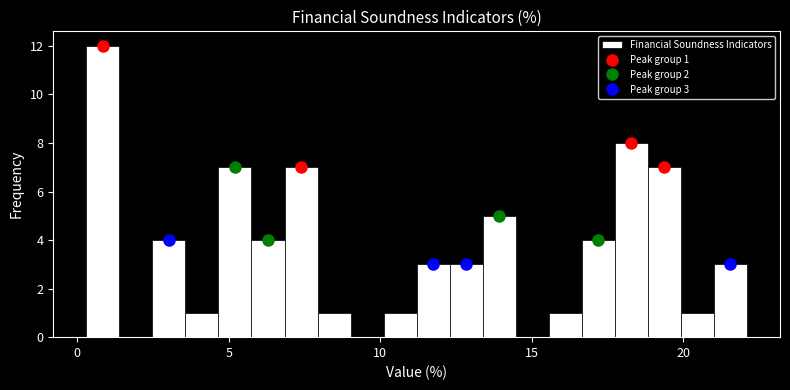

Read against the x-axis, roughly where is the centre of the tallest bar?

1.0